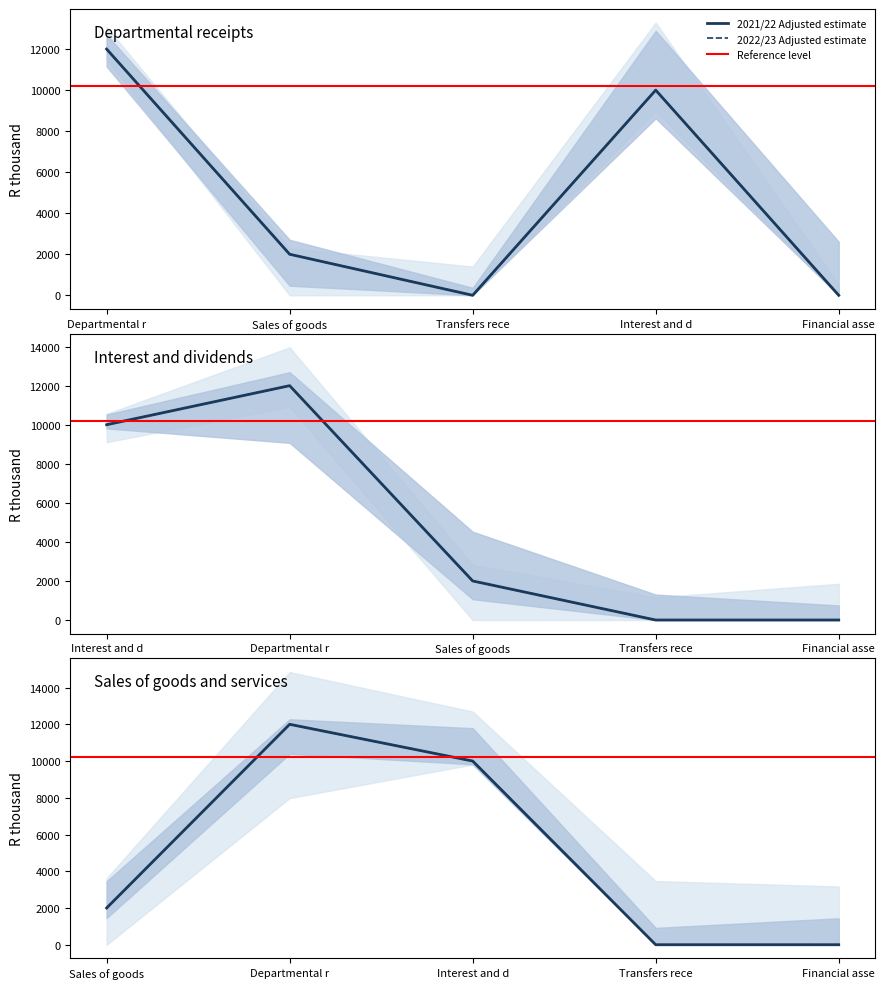

What is the greatest value displayed?

12000